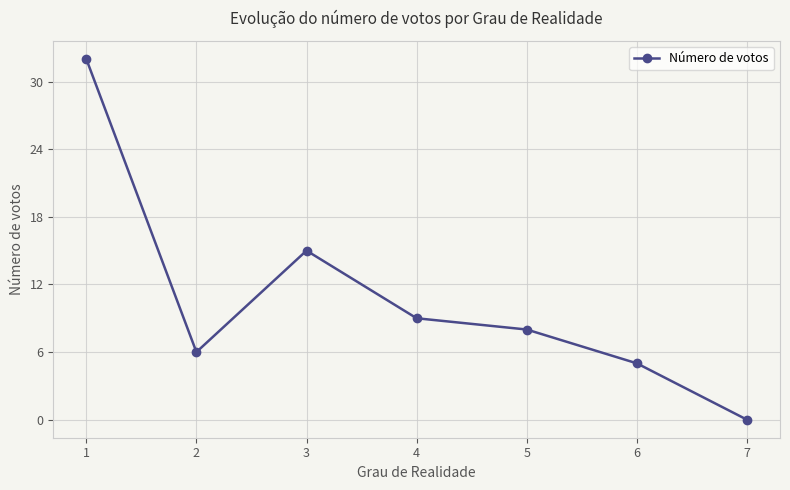

List the labels in order of value, largest first.

1, 3, 4, 5, 2, 6, 7